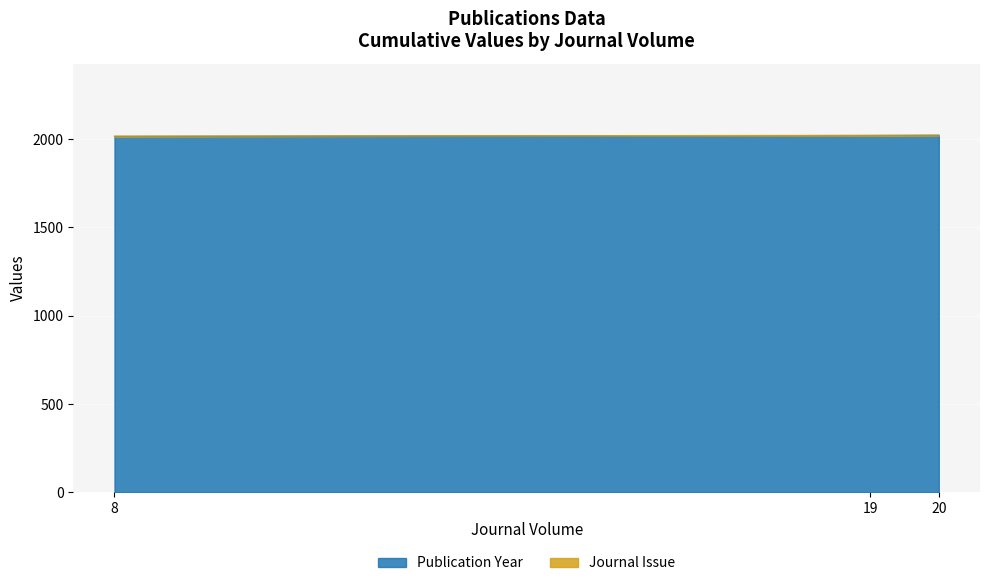

True or false: the data shows 932 at 8.

False